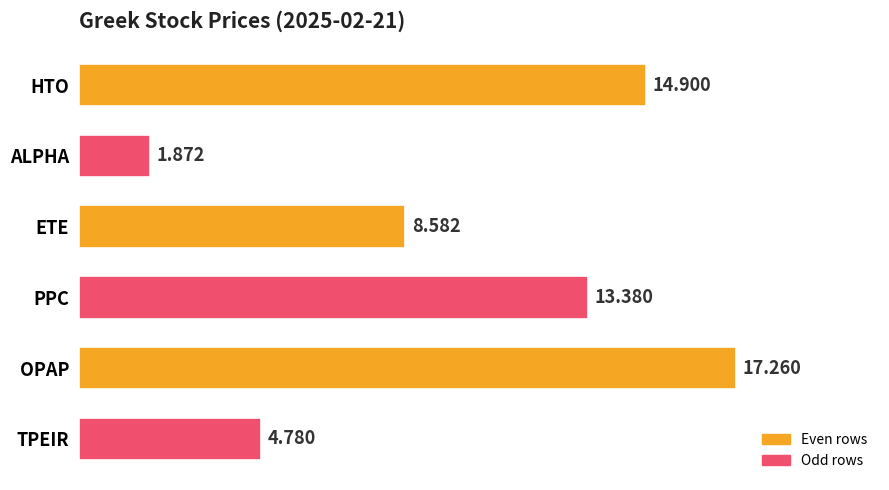

Which label corresponds to the largest value in the chart?

OPAP